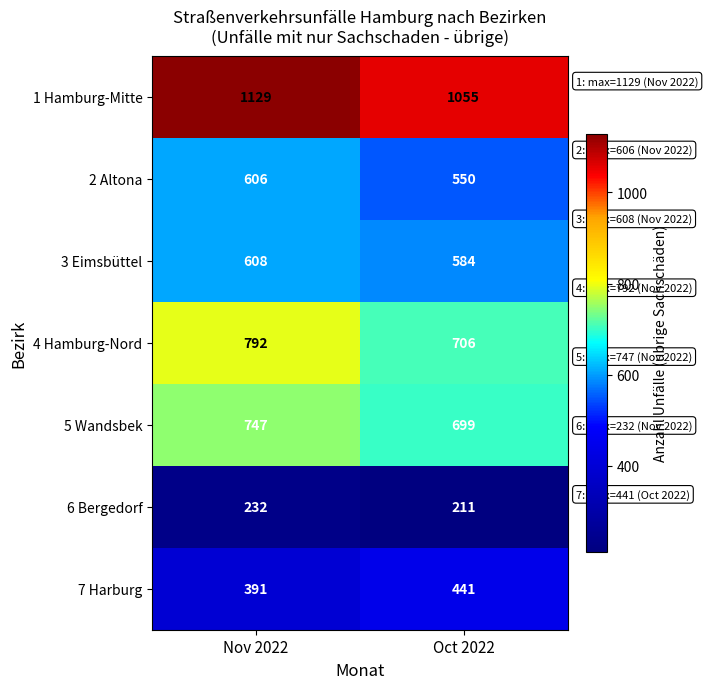

How many values in the 7 Harburg series are below 441?

1